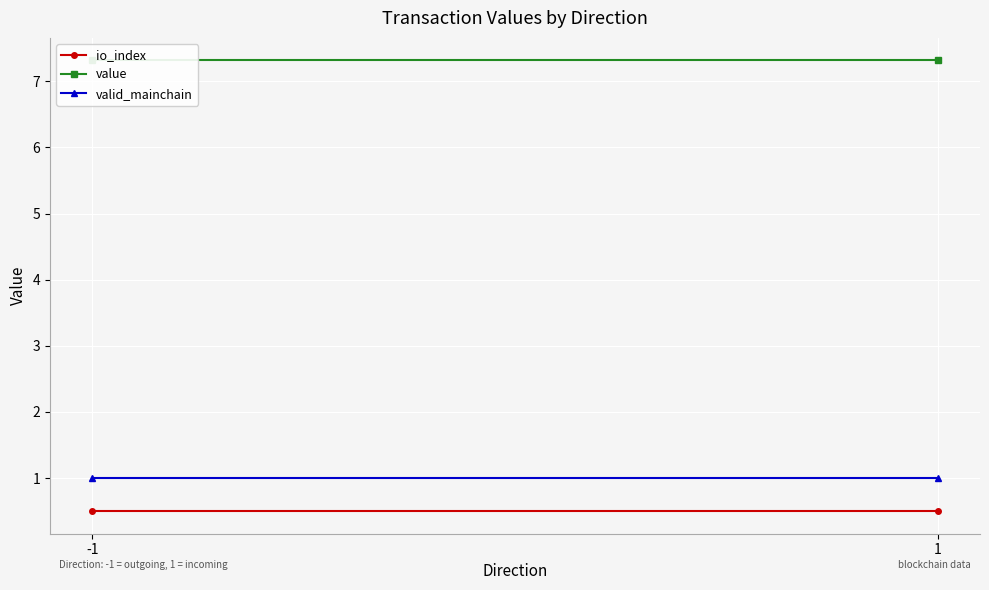

What is the value of the io_index point at the 1st from the left?

0.5